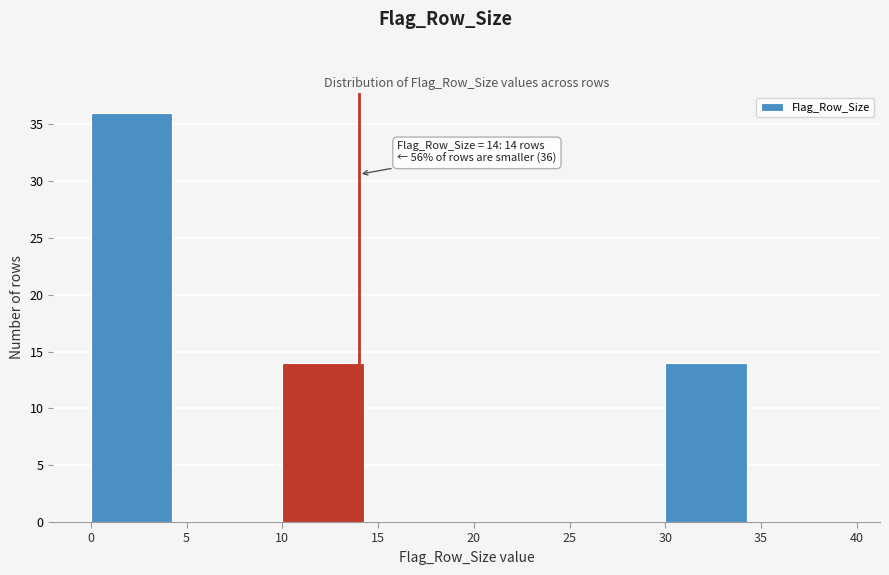

Over which range of the x-axis is the bar tallest?

0 to 5